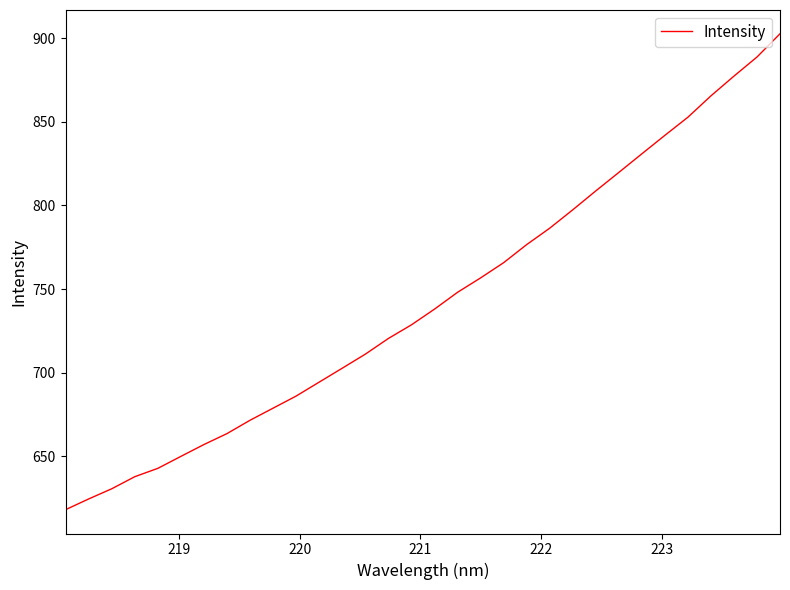

What is the minimum value shown in the chart?

618.2